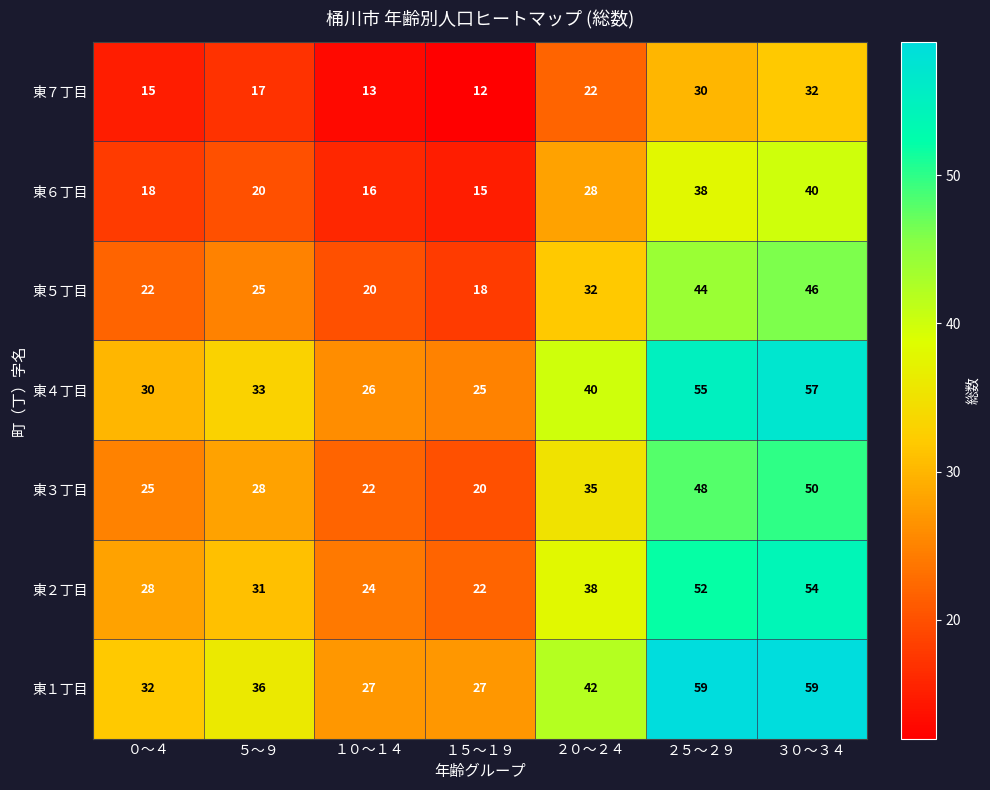

At how many categories does at least one series exceed 41?

3